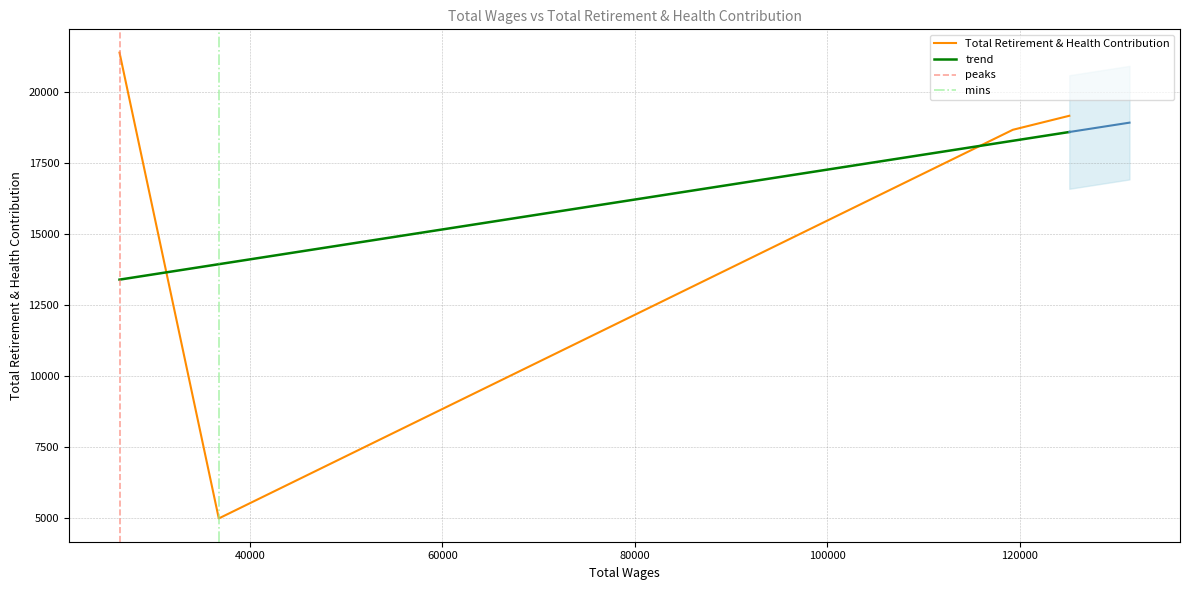

What is the minimum value for Total Retirement & Health Contribution?

4979